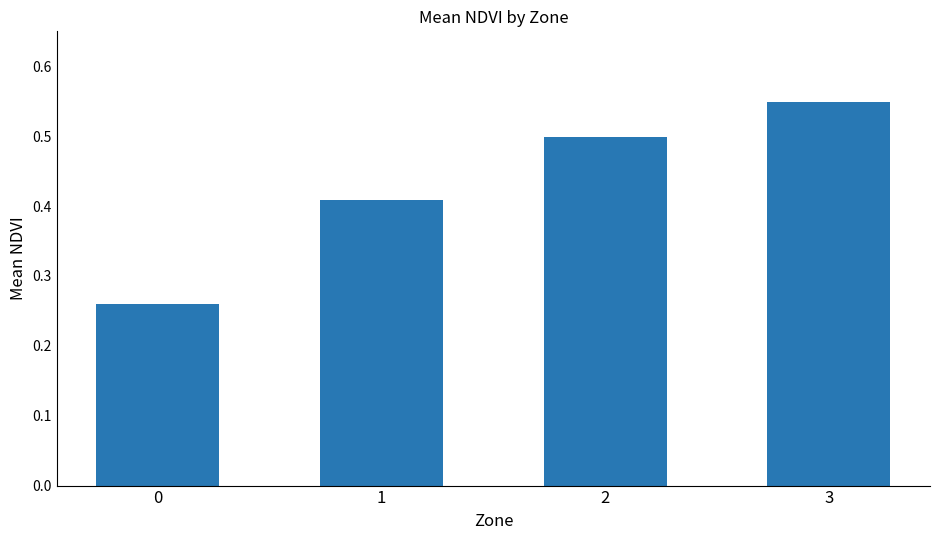

True or false: the data shows 0.5 at 2.

True